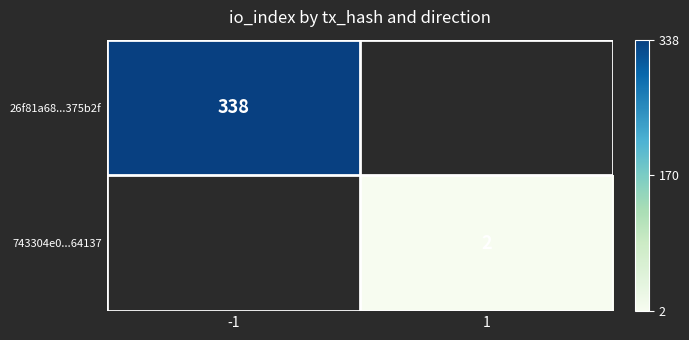

Count the number of categories in the chart.

2